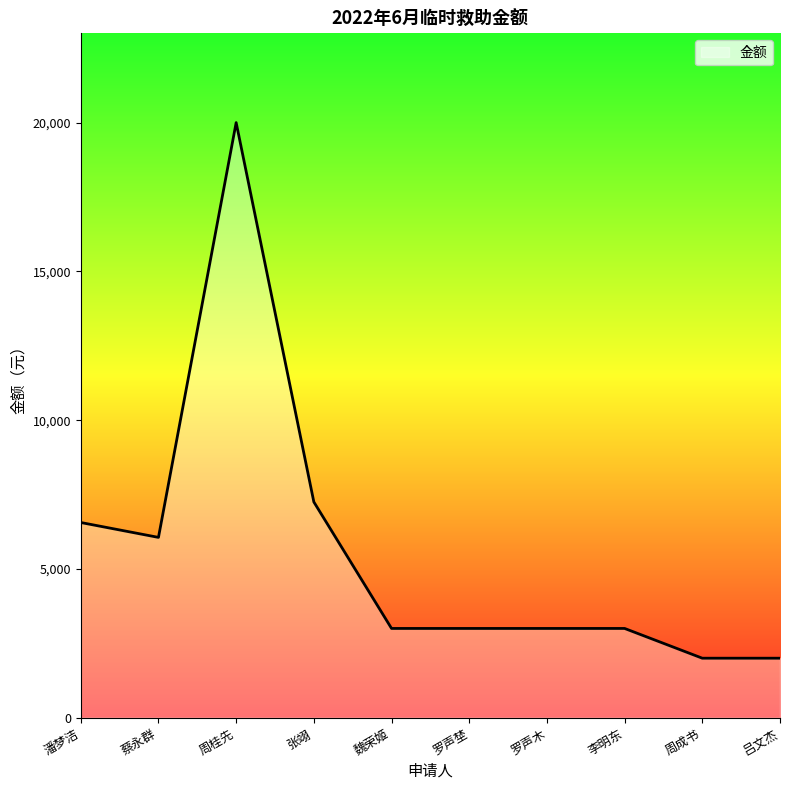

Reading right to left, extract all data points from this chart.

吕文杰=2000	周成书=2000	李明东=3000	罗声木=3000	罗声埜=3000	魏荣姬=3000	张翊=7251	周桂先=20000	蔡永群=6060	潘梦洁=6560